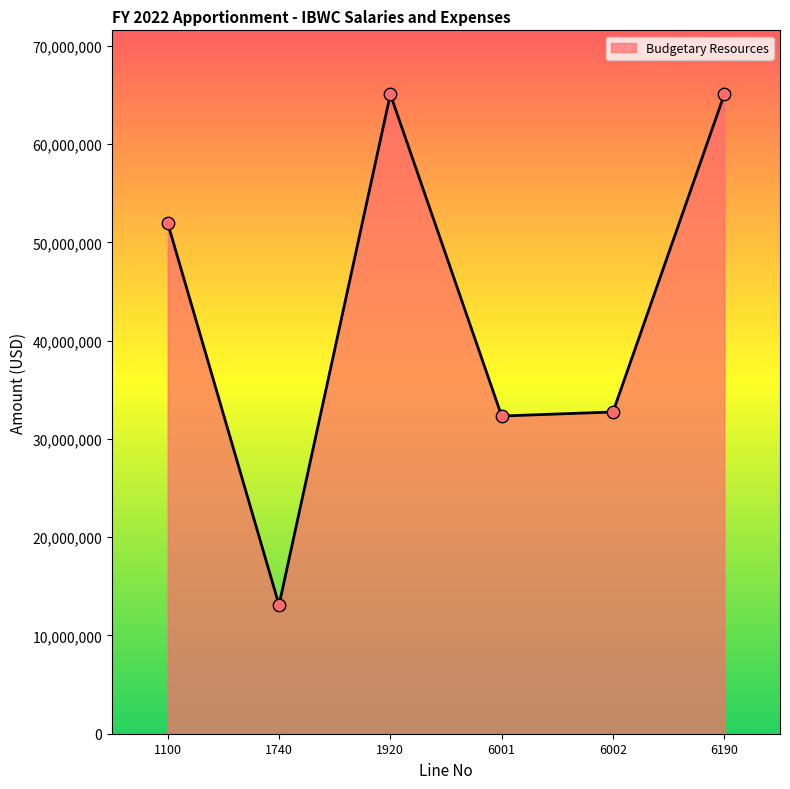

Which has a higher value, 6001 or 1740?

6001